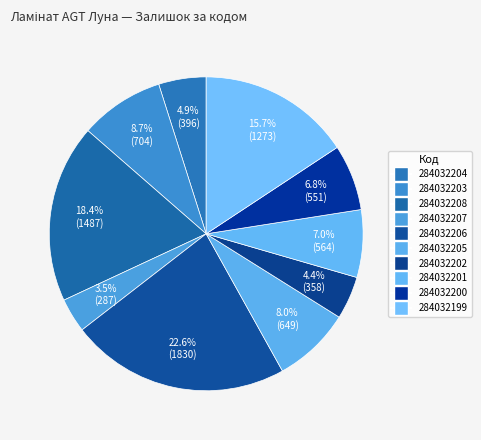

How many segments does this pie chart have?

10